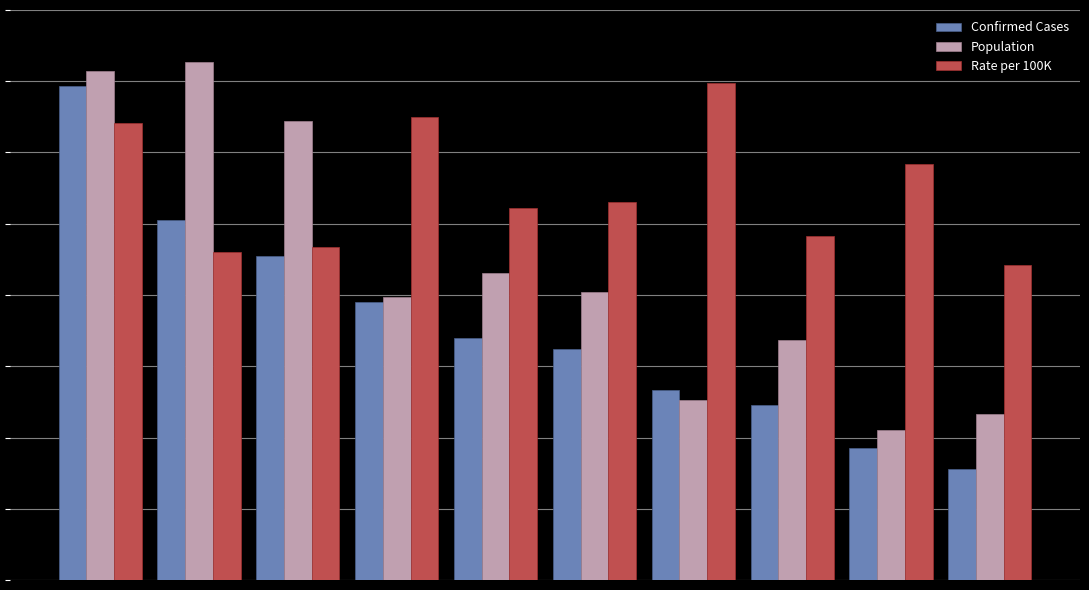

What are all the series names shown in the legend?

Confirmed Cases, Population, Rate per 100K